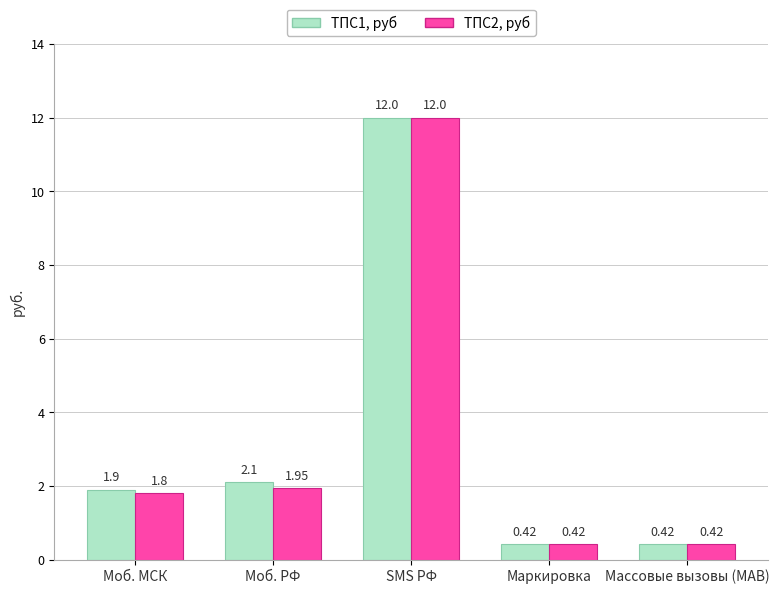

Which label corresponds to the largest value in the chart?

SMS РФ